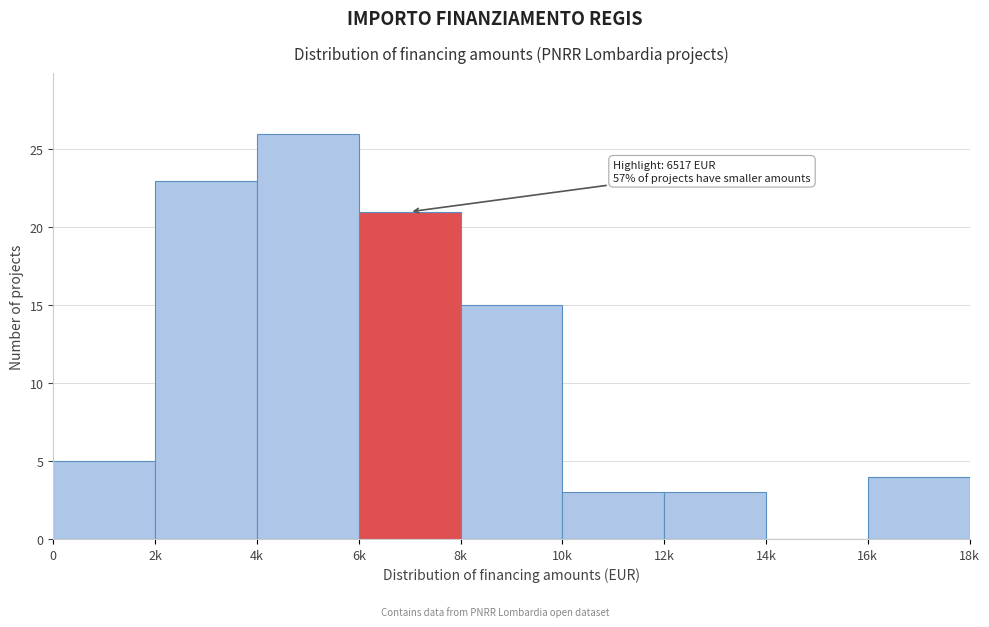

Reading right to left, transcribe all the data shown in this chart.

16k=4	14k=0	12k=3	10k=3	8k=15	6k=21	4k=26	2k=23	0=5